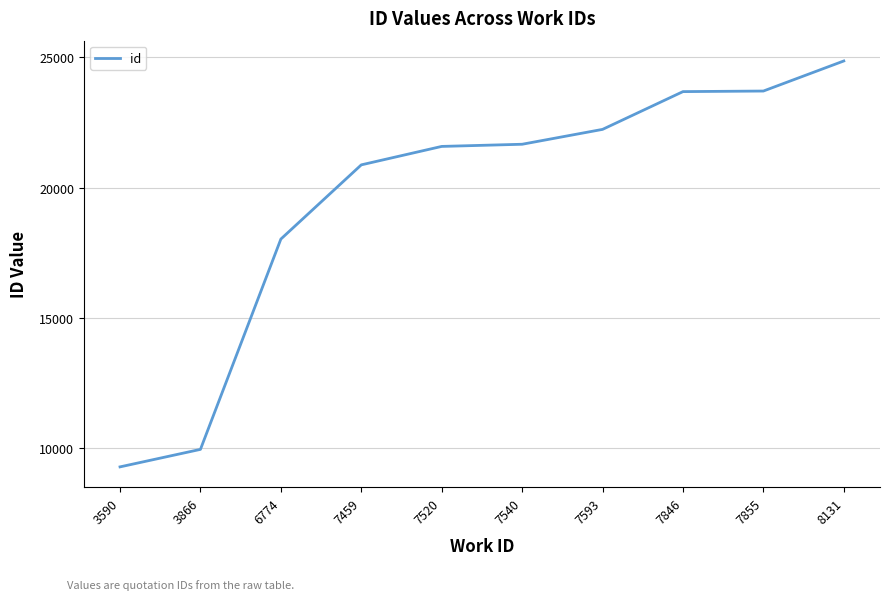

What is the minimum value shown in the chart?

9295